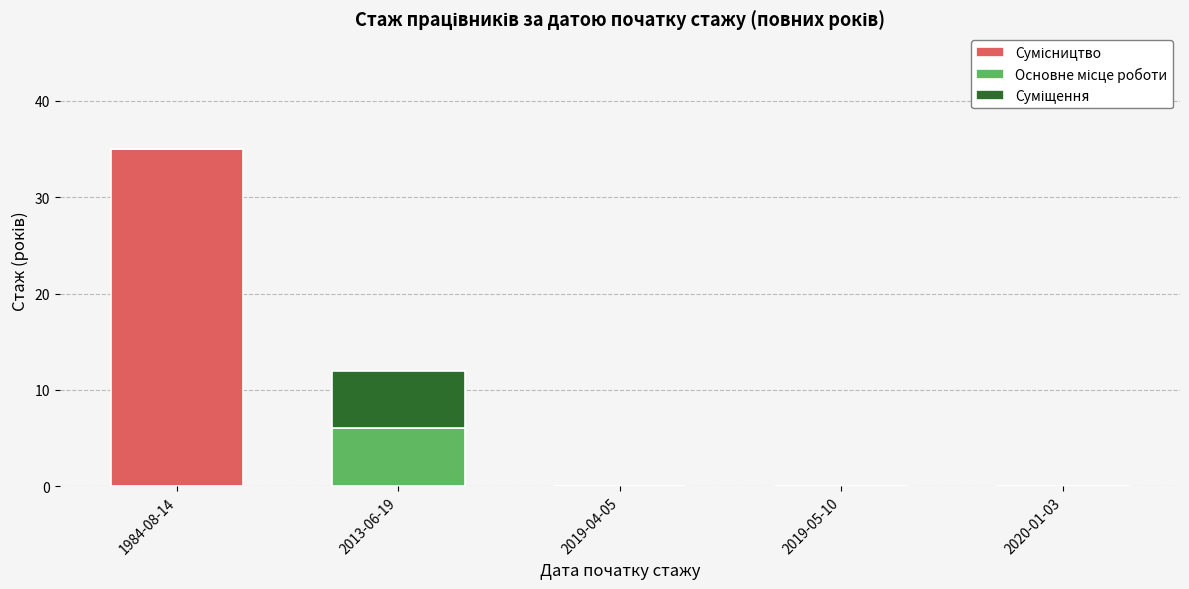

What is the total value across all series at 2013-06-19?

12